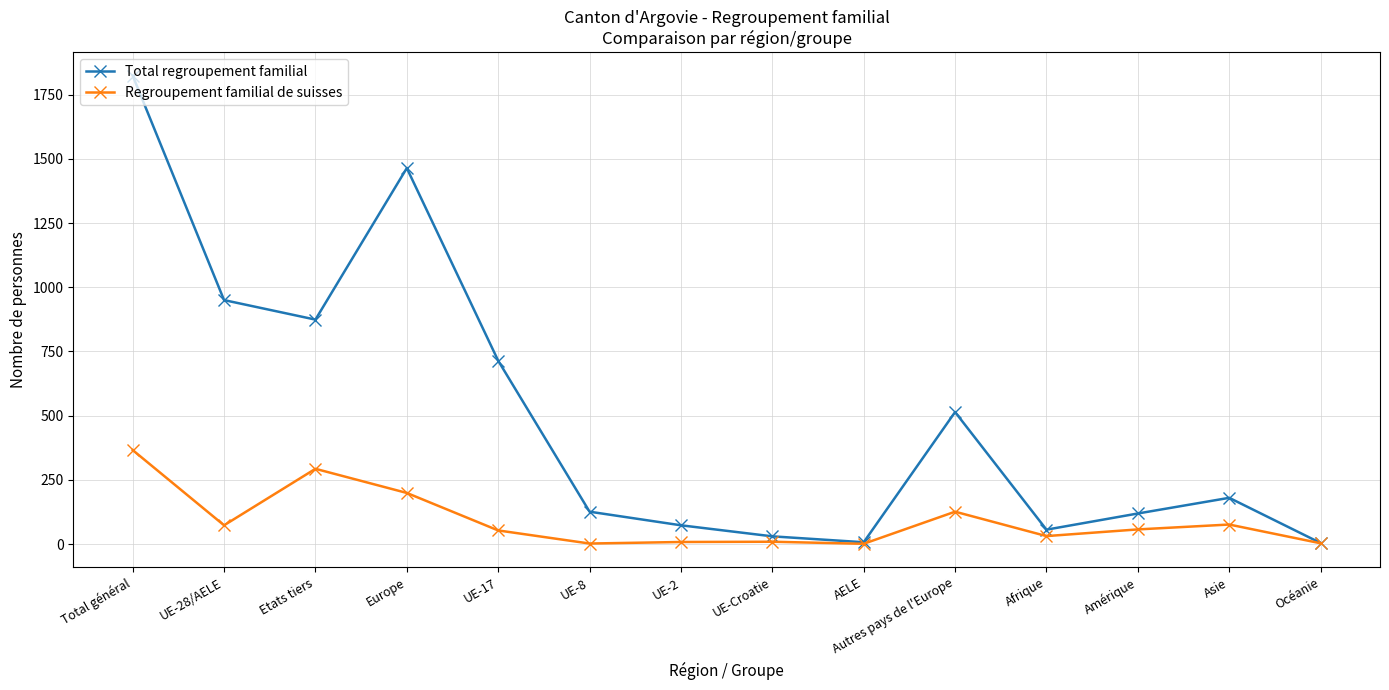

What is the sum of the Regroupement familial de suisses values at Océanie and UE-Croatie?

12